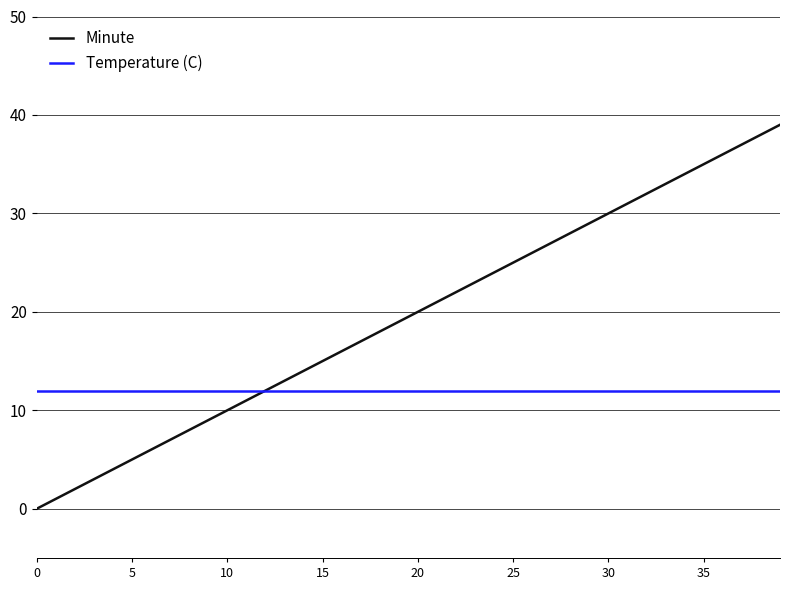

What is the maximum value for Minute?

39